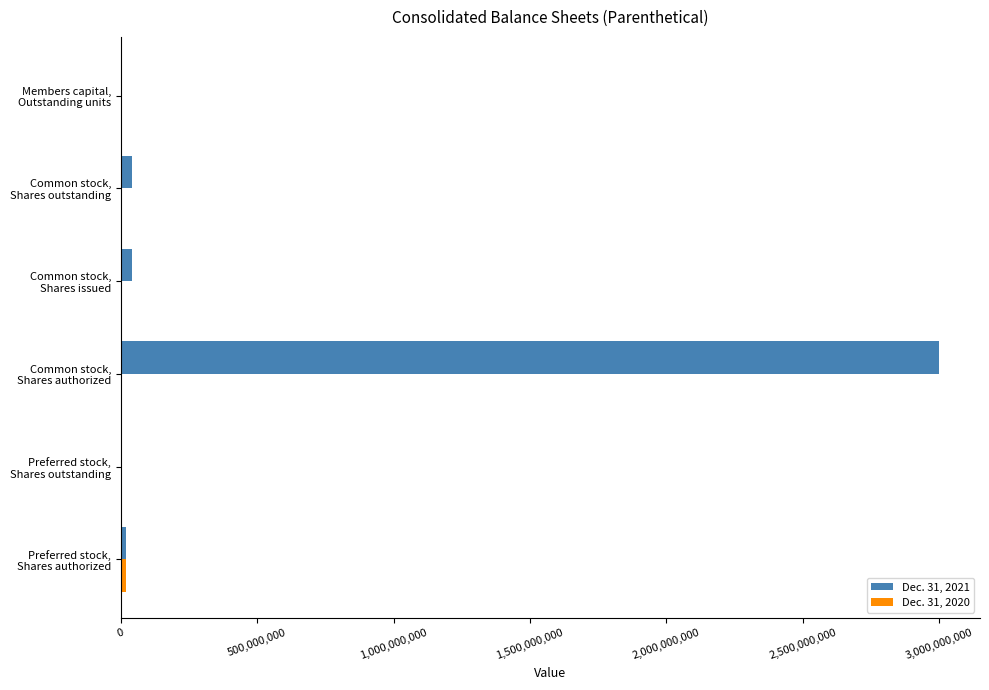

What is the greatest value displayed?

3000000000